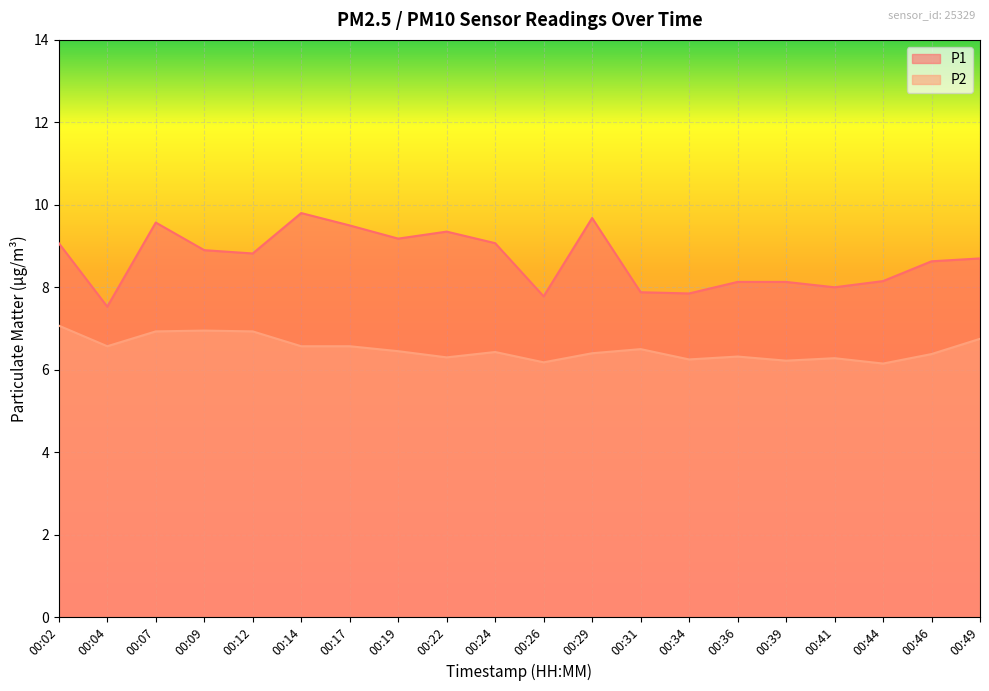

The P1 series shows 3.0 at 00:12. True or false?

False